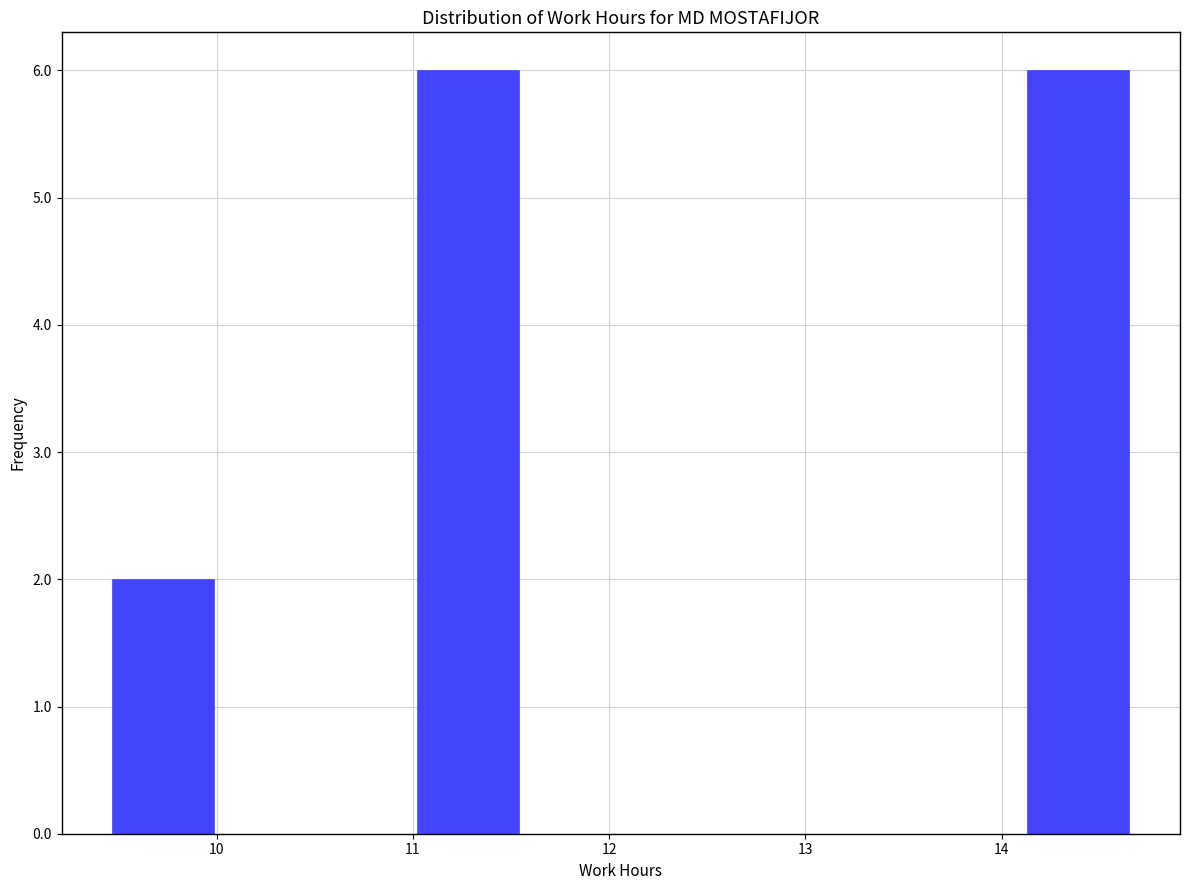

Reading left to right, list every bar in this chart as the range it spans on the x-axis followed by its height. Neither the bar edges nor the heights are printed on the chart, so give them approximately, as read against the axes.

9.5 to 10.0: 2
10.0 to 10.5: 0
10.5 to 11.0: 0
11.0 to 11.5: 6
11.5 to 12.1: 0
12.1 to 12.6: 0
12.6 to 13.1: 0
13.1 to 13.6: 0
13.6 to 14.1: 0
14.1 to 14.7: 6